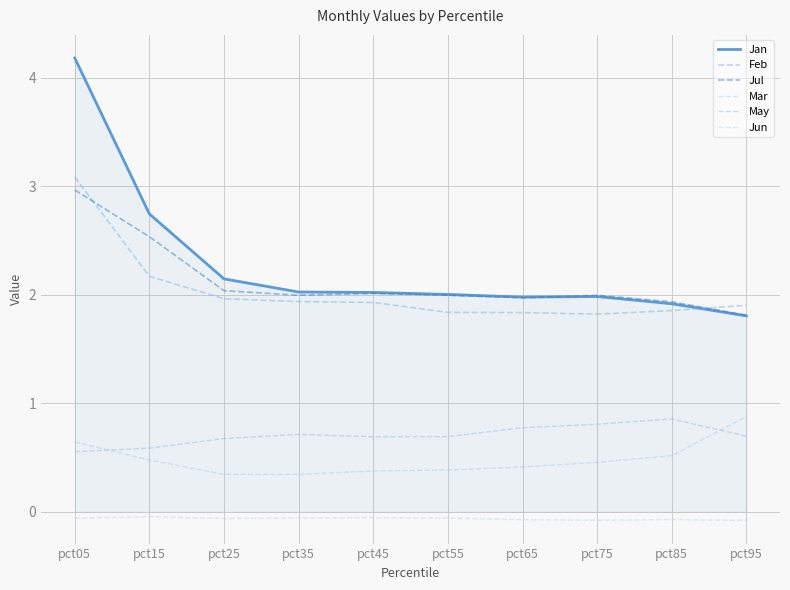

The value of Jul at pct15 is 1.1. True or false?

False